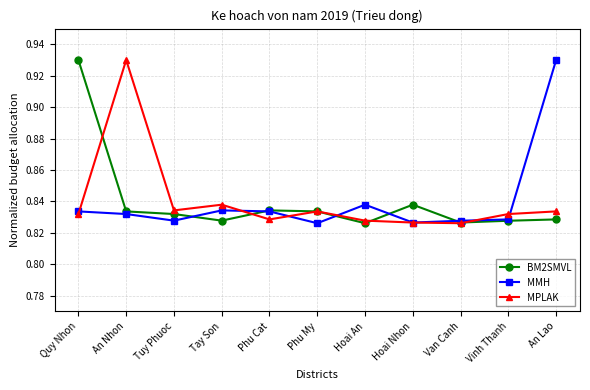

Is the value of MPLAK at An Lao greater than the value of BM2SMVL at Van Canh?

Yes